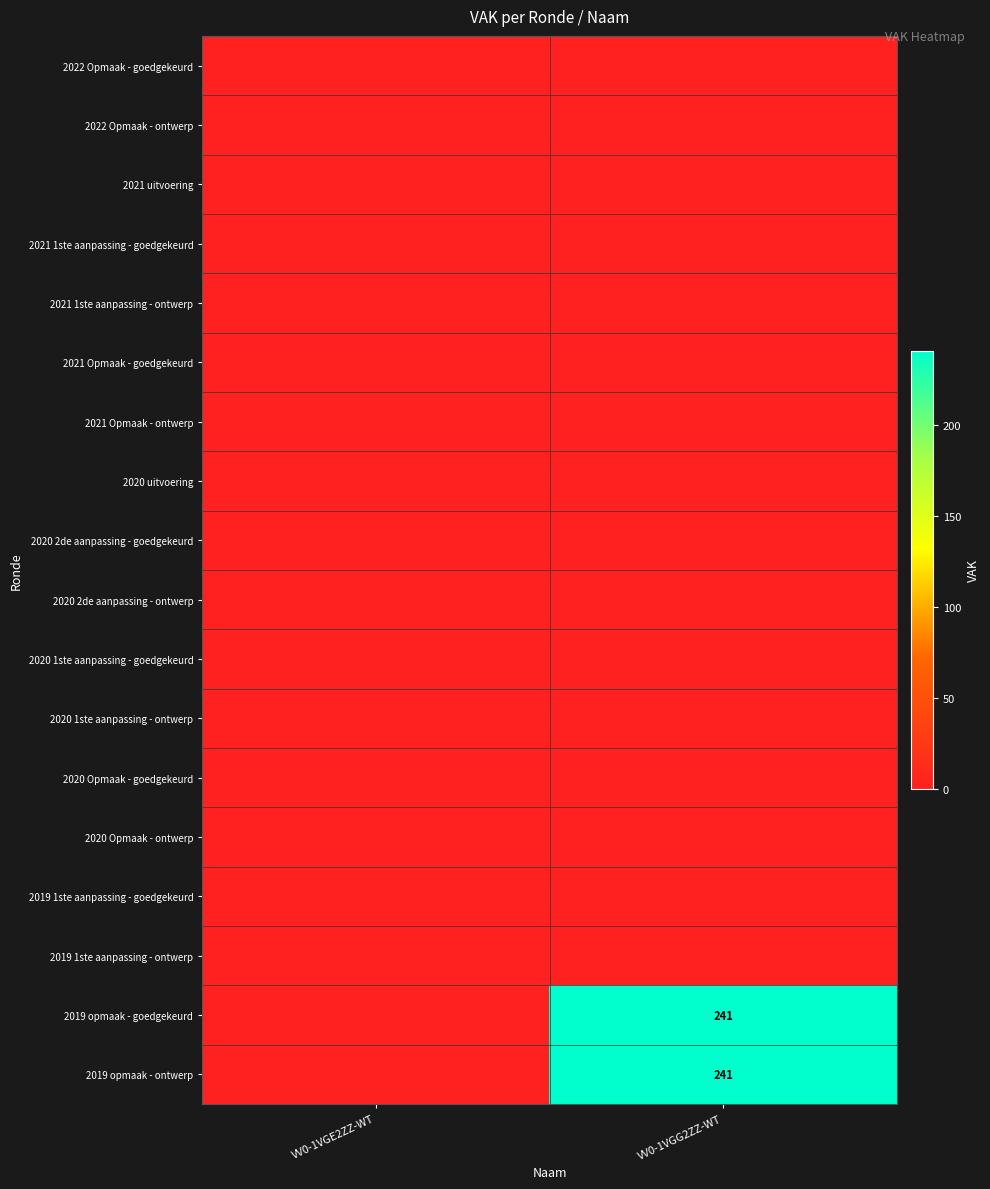

At how many categories does at least one series exceed 154?

1